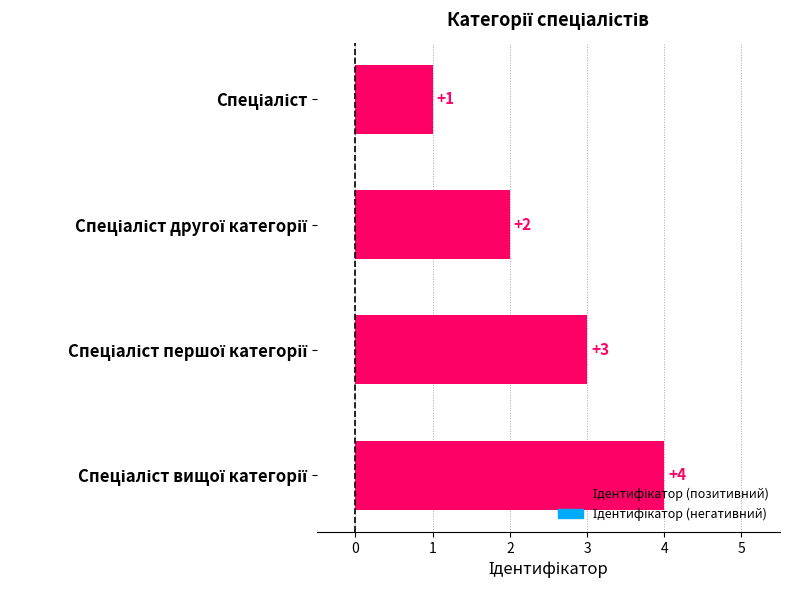

What is the maximum value shown in the chart?

4